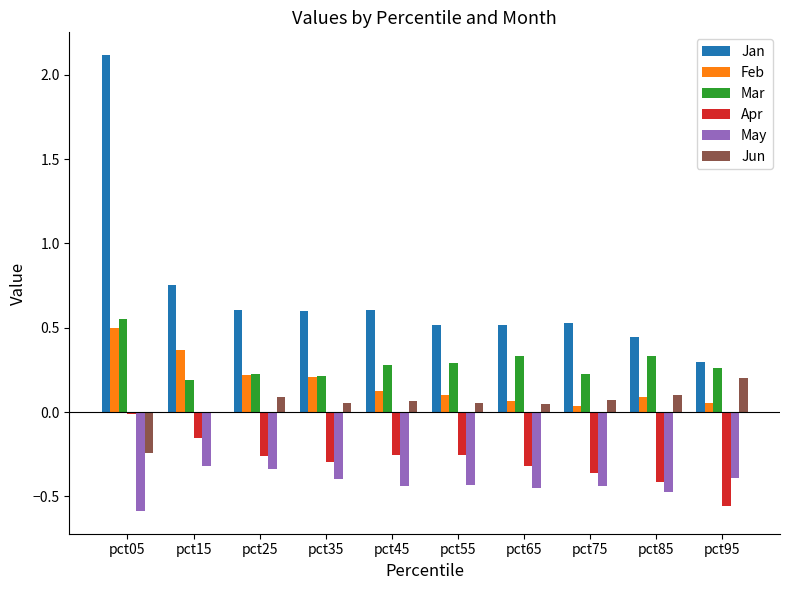

Between pct05 and pct65, which series saw the biggest shift?

Jan